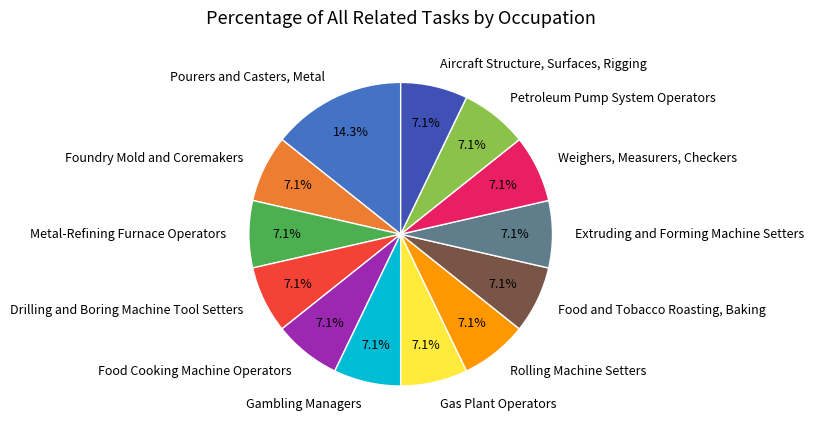

Approximately how many times larger is the value at Rolling Machine Setters compared to Food and Tobacco Roasting, Baking?

1.0